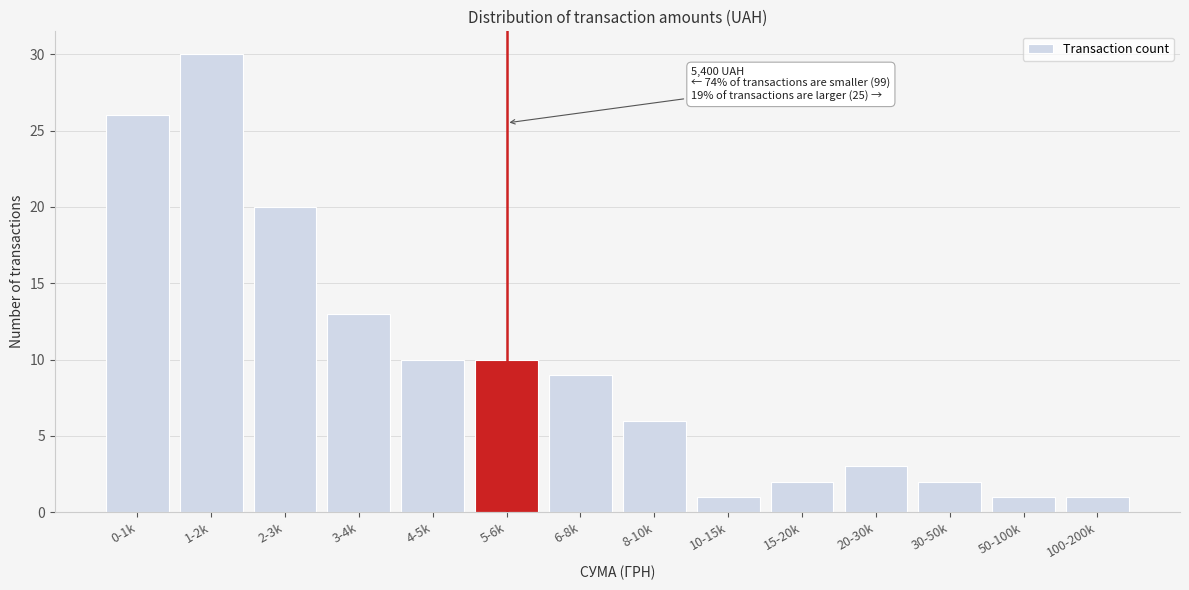

Reading left to right, what are all the values shown in this chart?

0-1k=26	1-2k=30	2-3k=20	3-4k=13	4-5k=10	5-6k=10	6-8k=9	8-10k=6	10-15k=1	15-20k=2	20-30k=3	30-50k=2	50-100k=1	100-200k=1